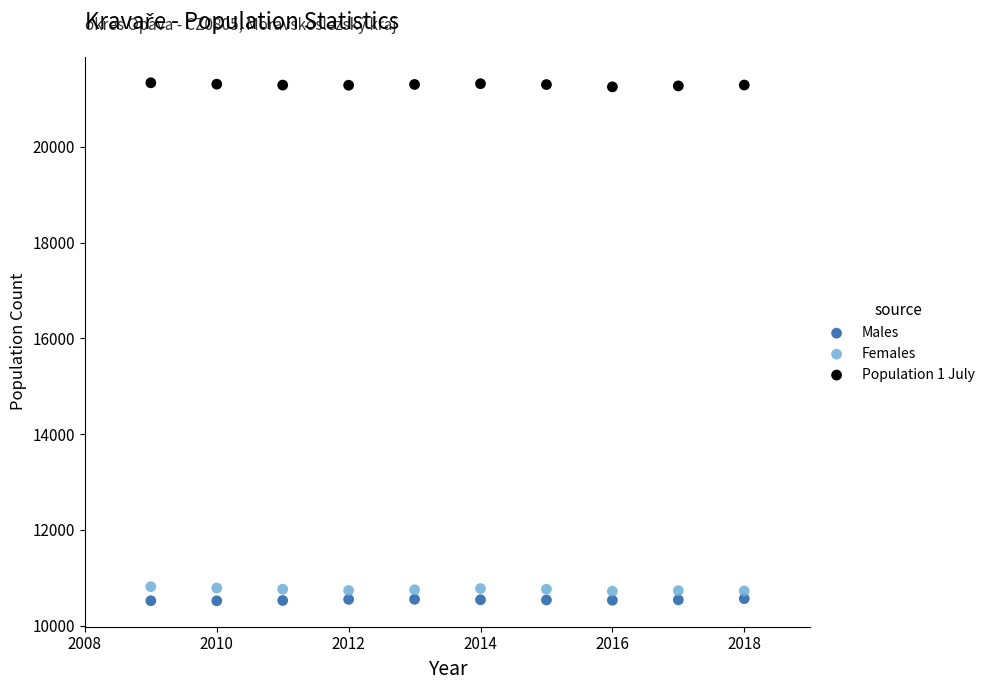

Which series reaches the minimum Y coordinate?

Males